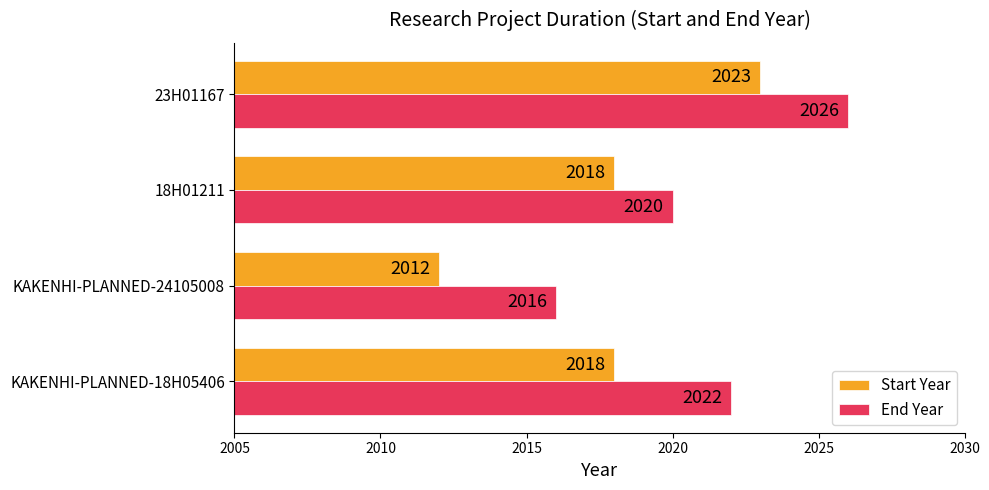

Which series has the widest spread of values?

Start Year